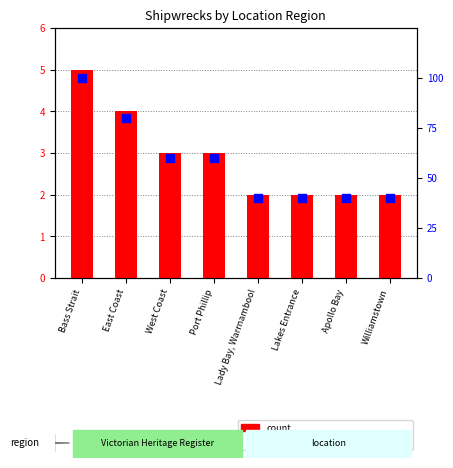

Which series has the largest Y range (max minus min)?

percentile rank within the sample